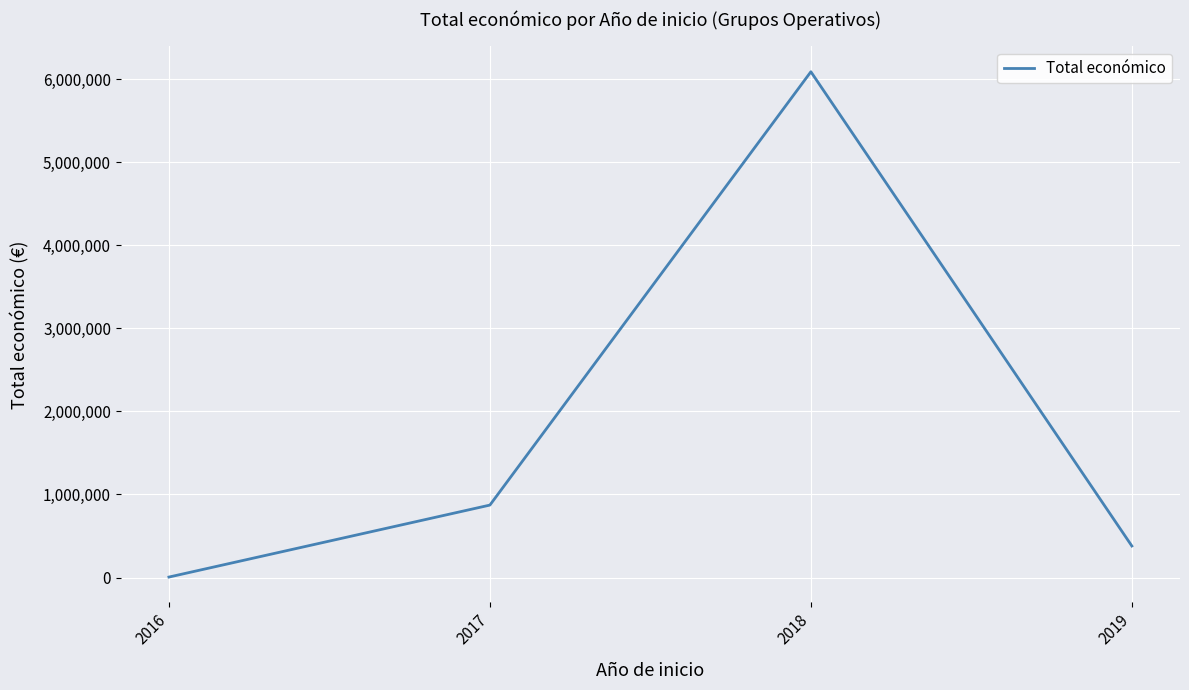

How many interior local peaks (higher than both neighbors) does the data have?

1